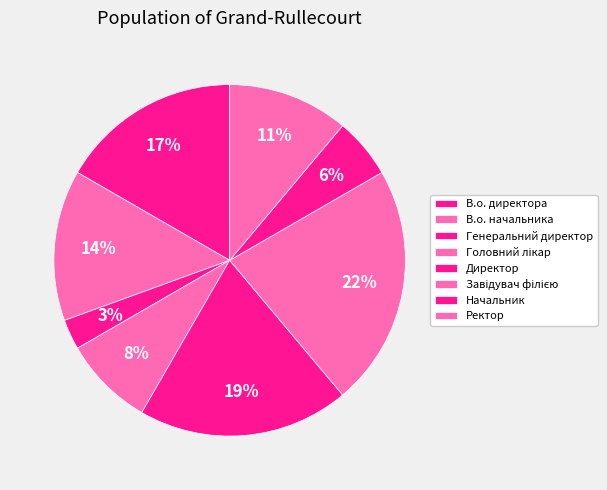

How many slices are in this pie chart?

8